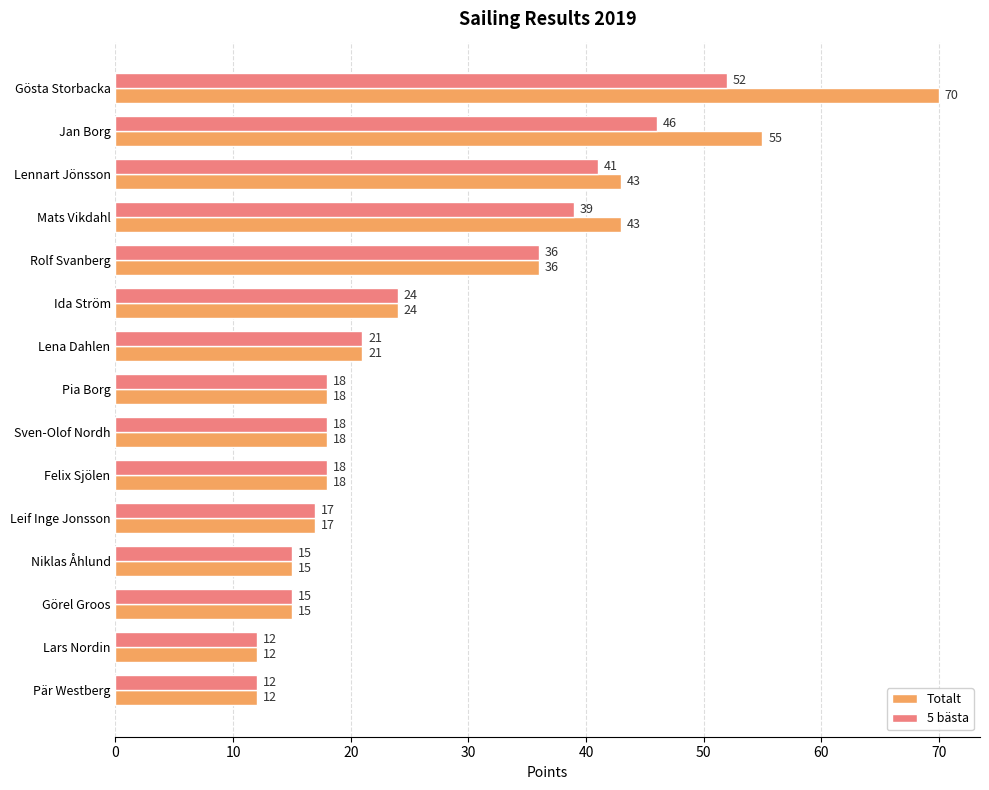

What is the sum of the Totalt values at Pia Borg and Gösta Storbacka?

88